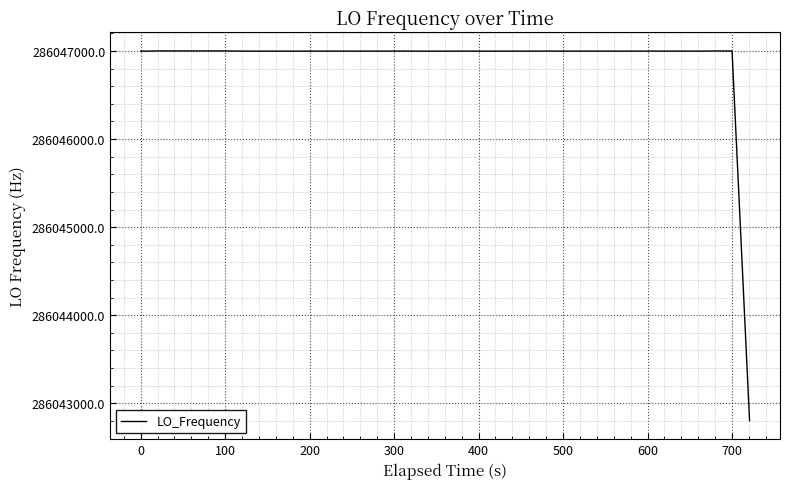

What is the greatest value displayed?

286047001.2